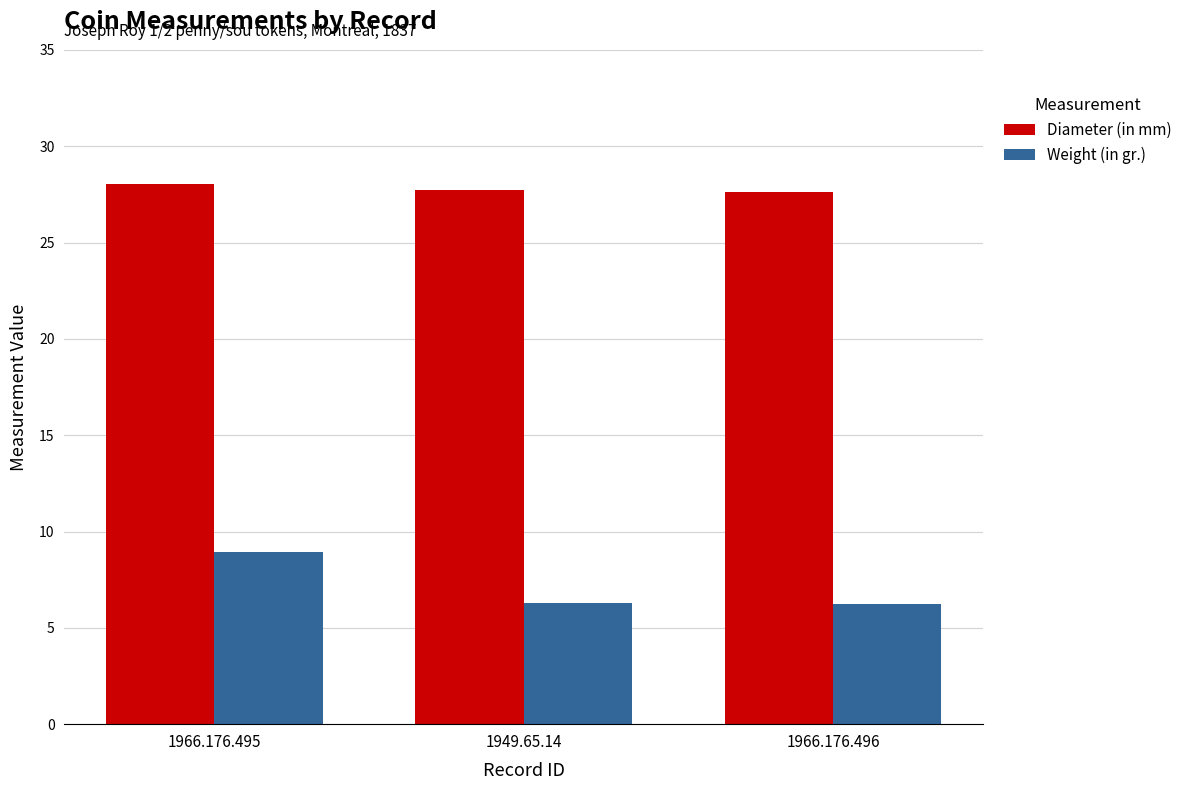

Which series has the largest range (max minus min)?

Weight (in gr.)